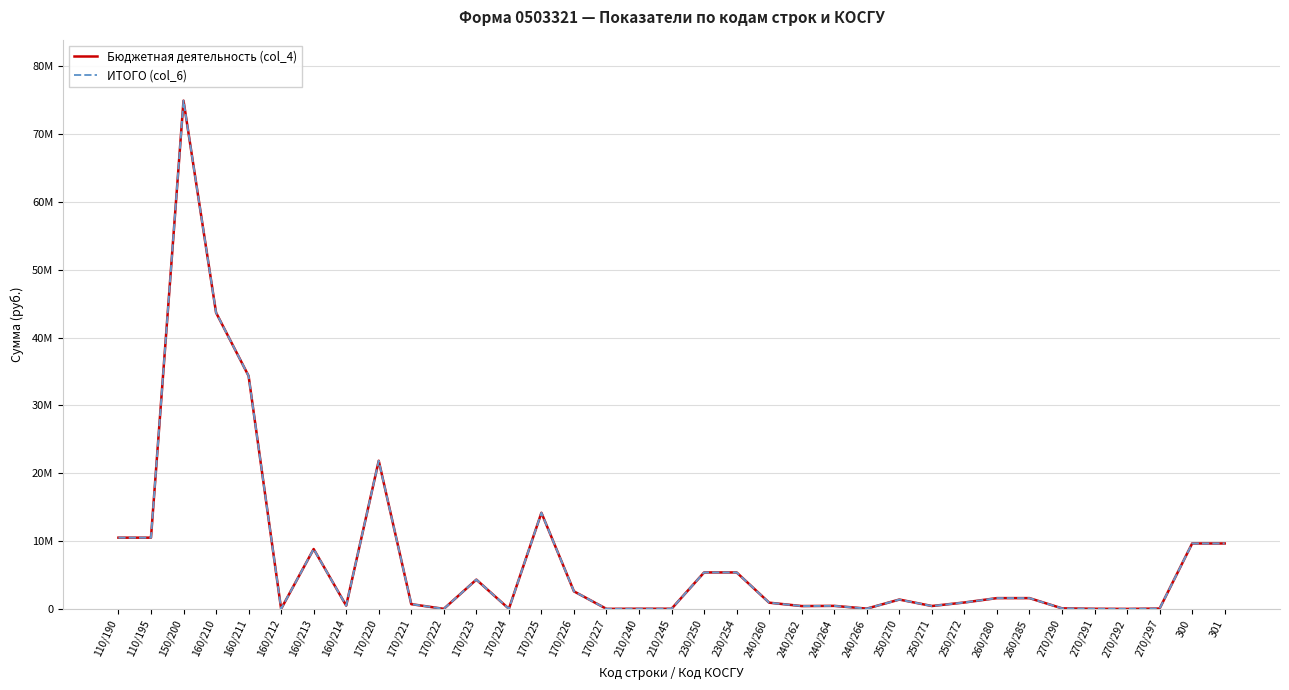

Is it true that Бюджетная деятельность (col_4) equals 10509543.7 at 110/195?

True